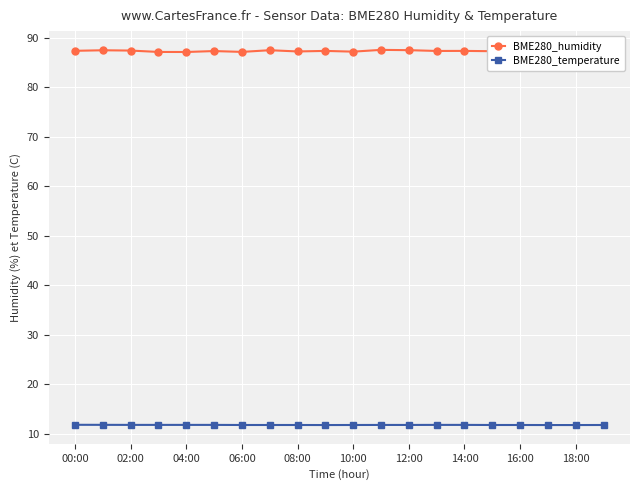

Reading left to right, extract all data points from this chart.

BME280_humidity: 87.3	87.5	87.4	87.1	87.1	87.3	87.1	87.5	87.2	87.3	87.2	87.5	87.5	87.3	87.3	87.3	87.4	87.0	87.4	87.3
BME280_temperature: 11.8	11.8	11.8	11.8	11.8	11.8	11.8	11.8	11.8	11.7	11.8	11.8	11.8	11.8	11.8	11.8	11.8	11.7	11.7	11.8